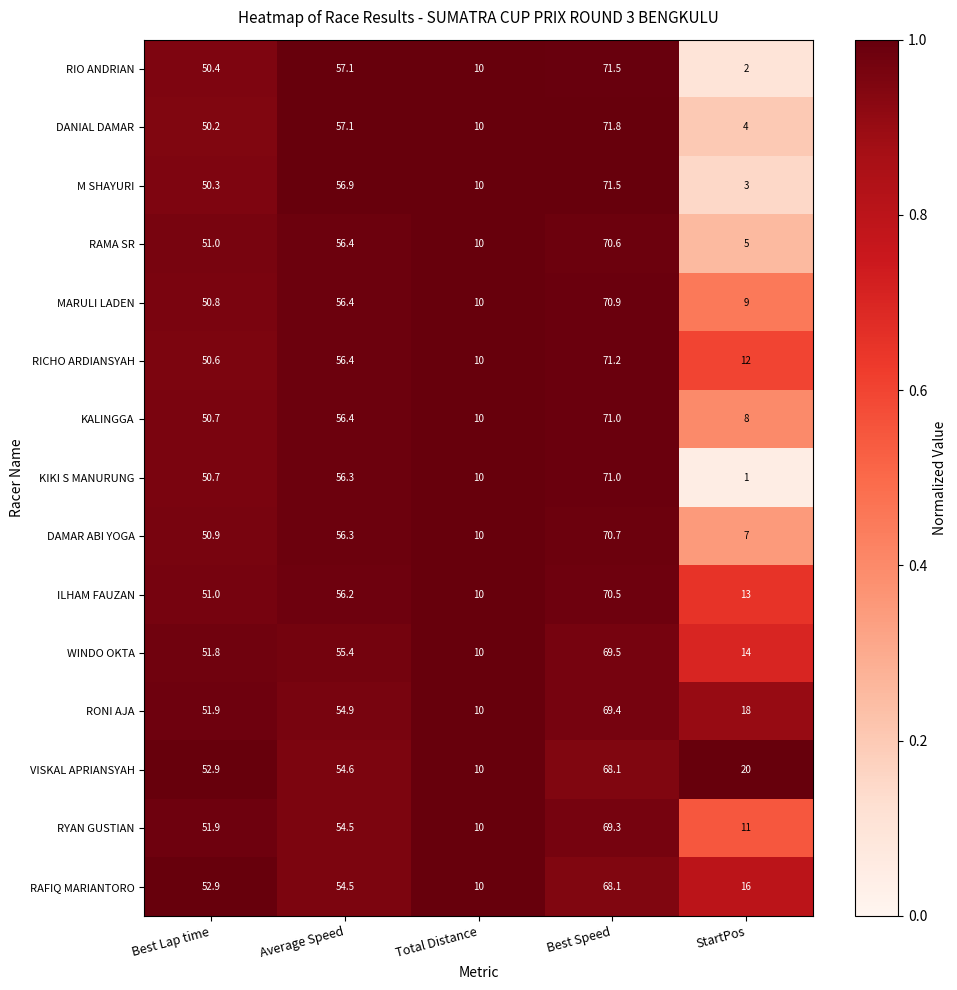

True or false: KIKI S MANURUNG has a value of 46.4 at Best Speed.

False